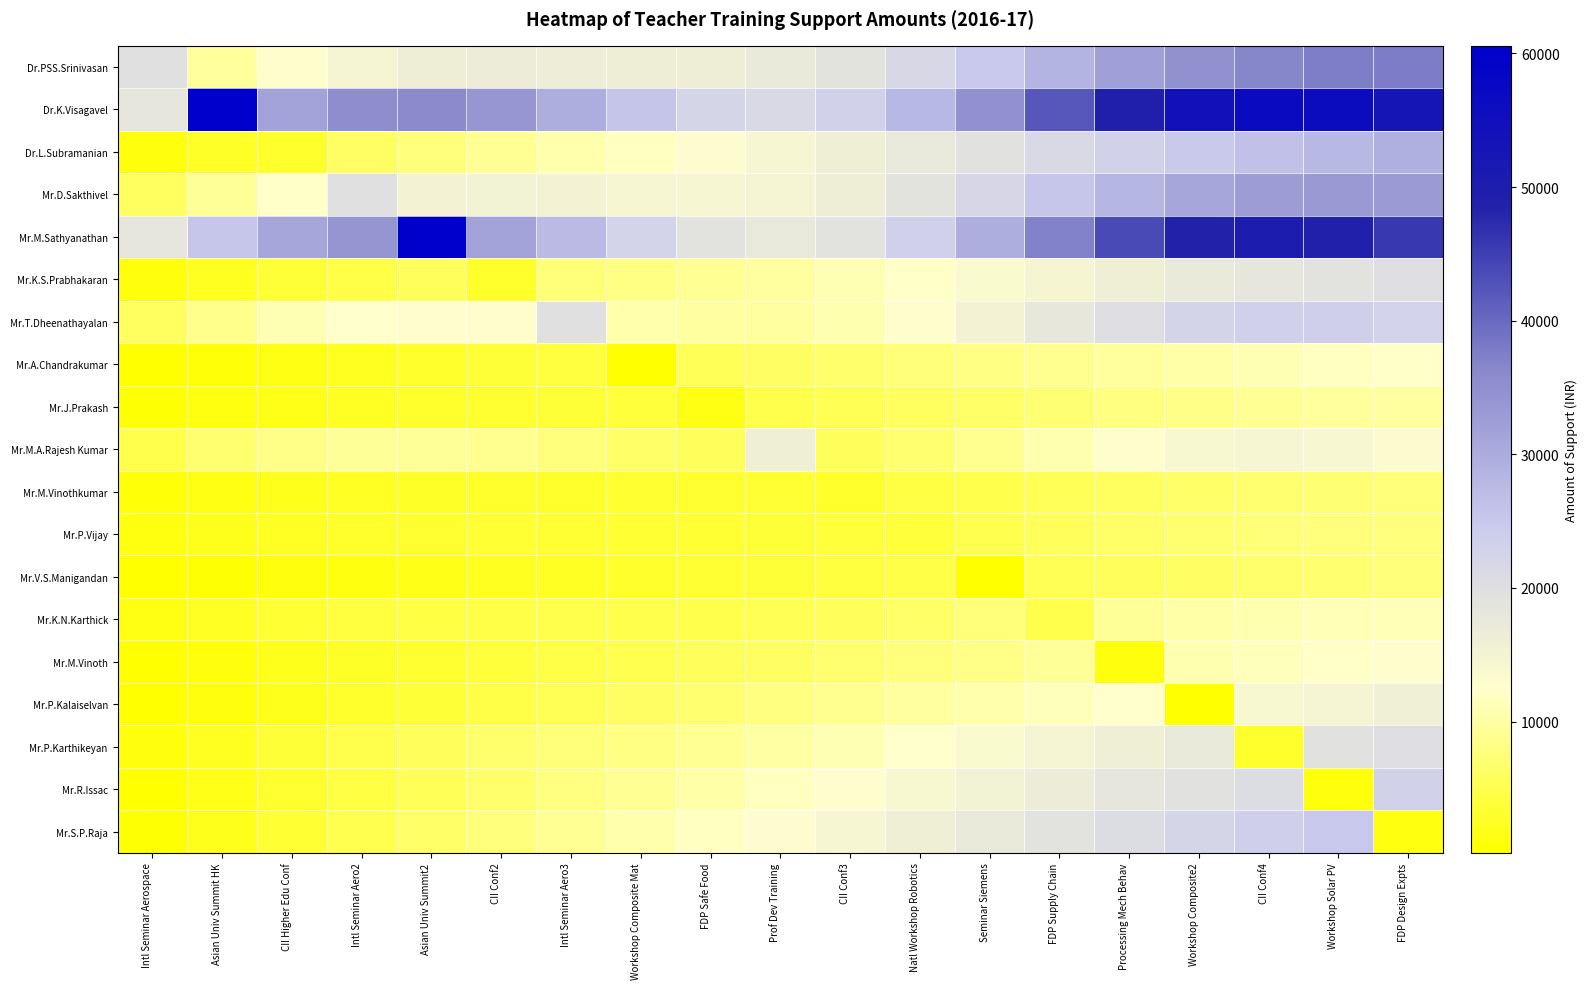

Between FDP Safe Food and Intl Seminar Aero3, which is larger?

Intl Seminar Aero3